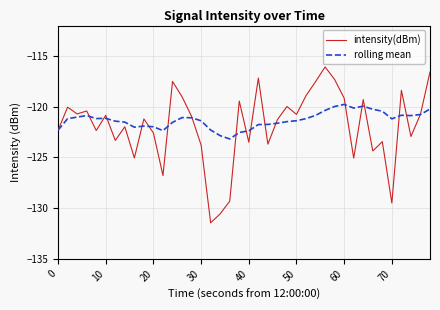

Which series has the widest spread of values?

intensity(dBm)